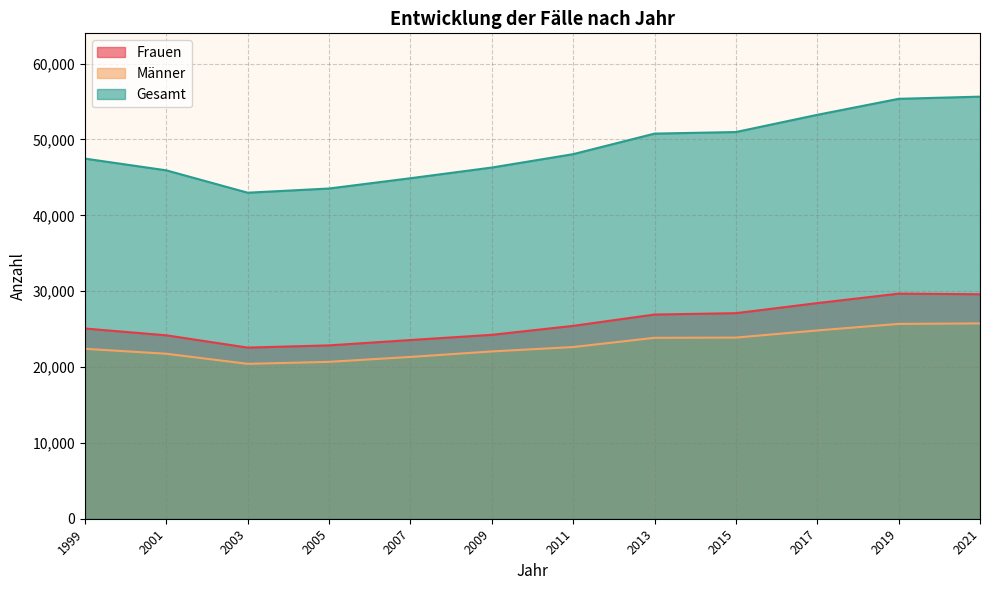

Rank the series by their maximum value, from highest to lowest.

Gesamt, Frauen, Männer